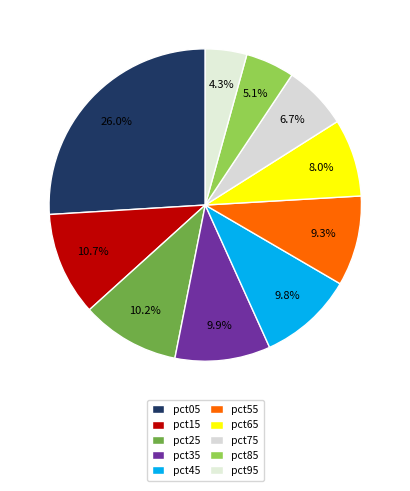

What percentage is the pct75 slice, to the nearest percent?

7%